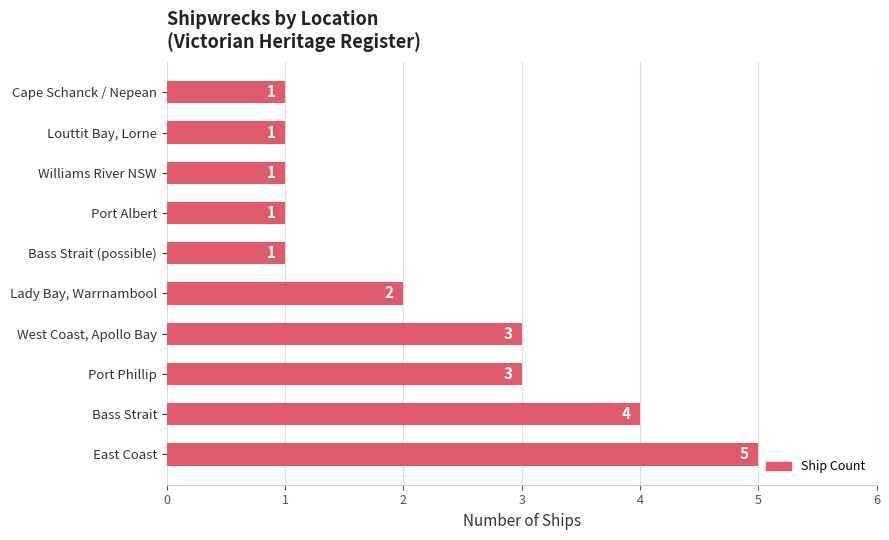

Count the number of data series in this chart.

1